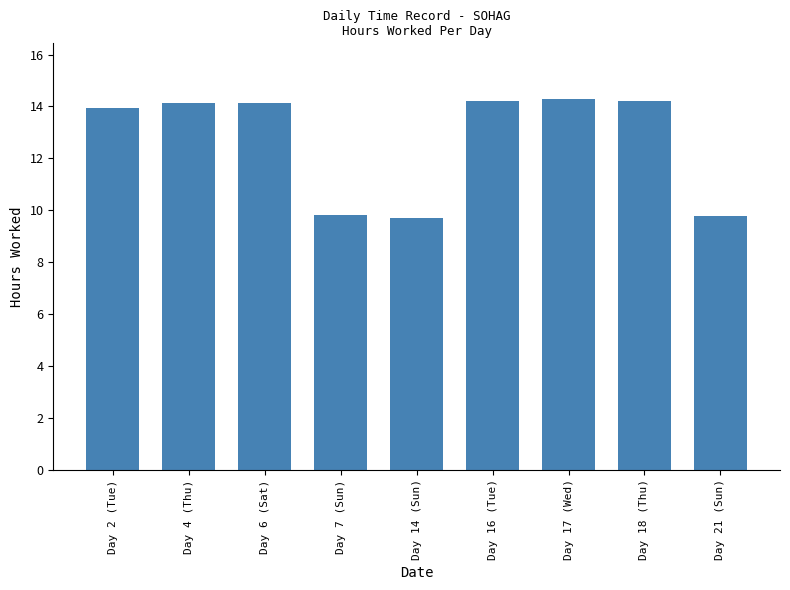

What is the greatest value displayed?

14.3